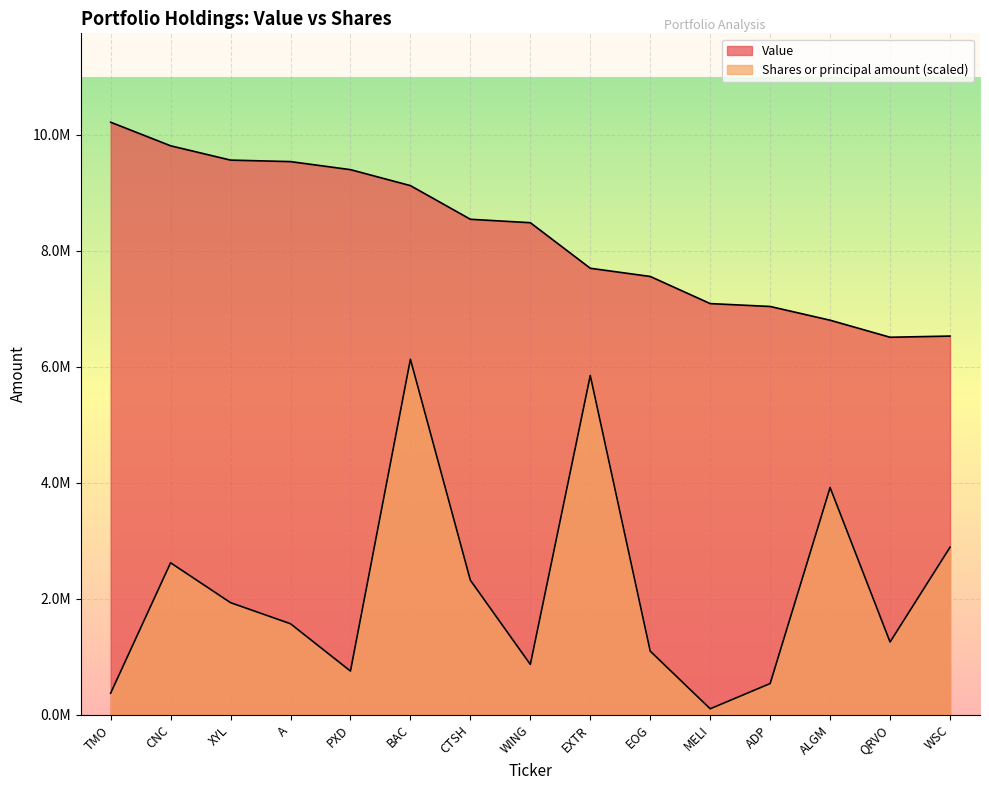

Is it true that Shares or principal amount equals 894866.4 at ADP?

False